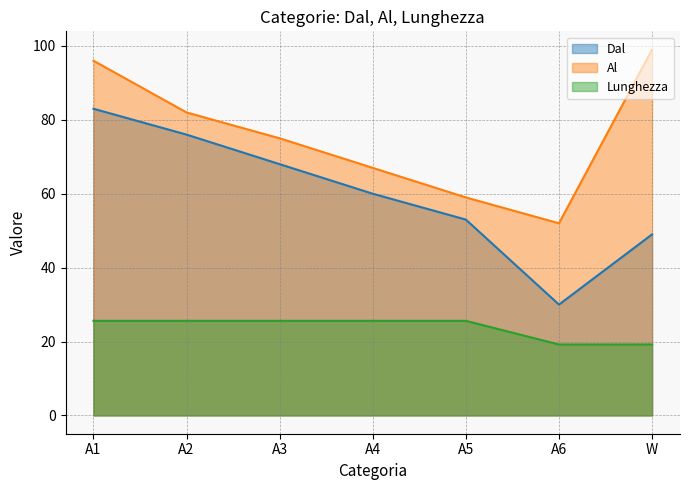

What is the minimum value for Al?

52.0